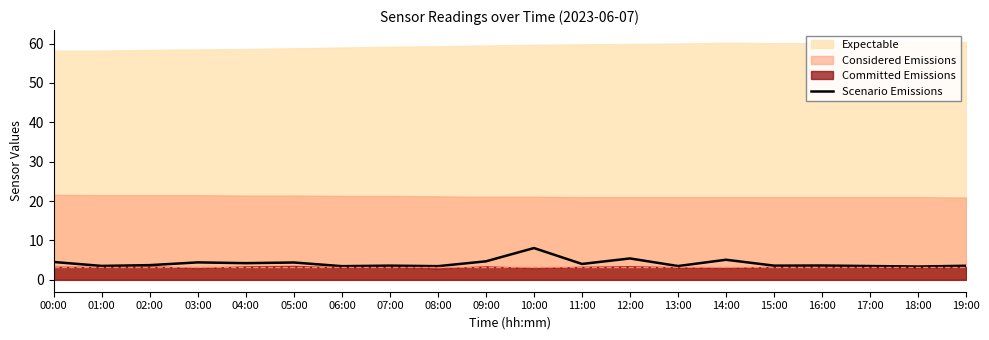

How many interior local valleys (lower than both neighbors) does the data have?

8